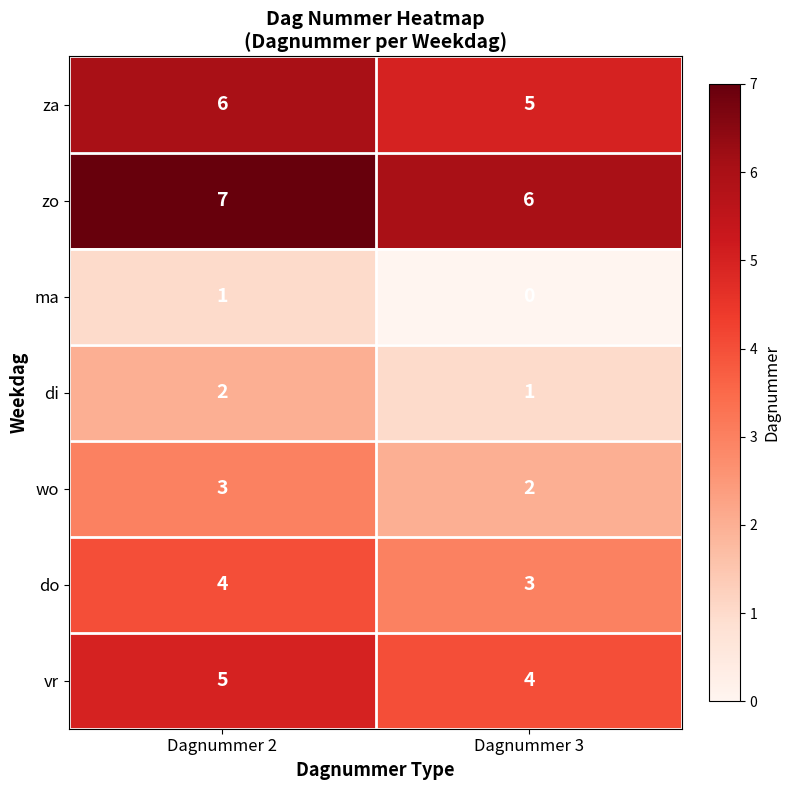

At which category is the sum across all series the highest?

Dagnummer 2